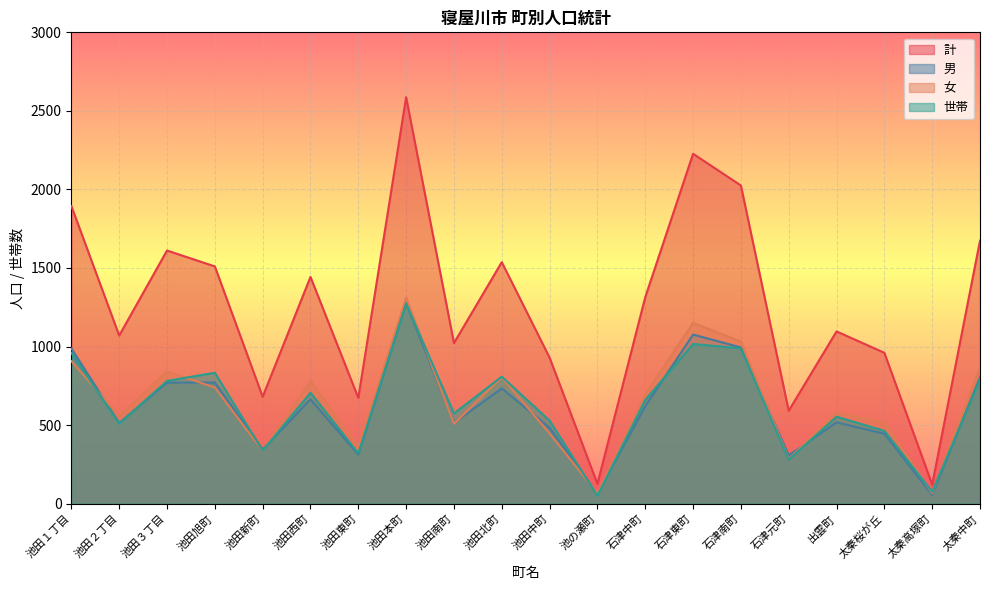

Reading right to left, extract all data points from this chart.

計: 太秦中町=1674	太秦高塚町=121	太秦桜が丘=960	出雲町=1096	石津元町=591	石津南町=2025	石津東町=2227	石津中町=1314	池の瀬町=126	池田中町=929	池田北町=1537	池田南町=1022	池田本町=2587	池田東町=673	池田西町=1443	池田新町=680	池田旭町=1510	池田３丁目=1611	池田２丁目=1070	池田１丁目=1894
男: 太秦中町=805	太秦高塚町=55	太秦桜が丘=445	出雲町=517	石津元町=307	石津南町=994	石津東町=1076	石津中町=620	池の瀬町=61	池田中町=483	池田北町=733	池田南町=514	池田本町=1277	池田東町=312	池田西町=664	池田新町=345	池田旭町=771	池田３丁目=770	池田２丁目=513	池田１丁目=987
女: 太秦中町=869	太秦高塚町=66	太秦桜が丘=515	出雲町=579	石津元町=284	石津南町=1031	石津東町=1151	石津中町=694	池の瀬町=65	池田中町=446	池田北町=804	池田南町=508	池田本町=1310	池田東町=361	池田西町=779	池田新町=335	池田旭町=739	池田３丁目=841	池田２丁目=557	池田１丁目=907
世帯: 太秦中町=792	太秦高塚町=75	太秦桜が丘=463	出雲町=553	石津元町=280	石津南町=988	石津東町=1016	石津中町=660	池の瀬町=50	池田中町=528	池田北町=808	池田南町=574	池田本町=1274	池田東町=320	池田西町=706	池田新町=337	池田旭町=833	池田３丁目=781	池田２丁目=509	池田１丁目=959